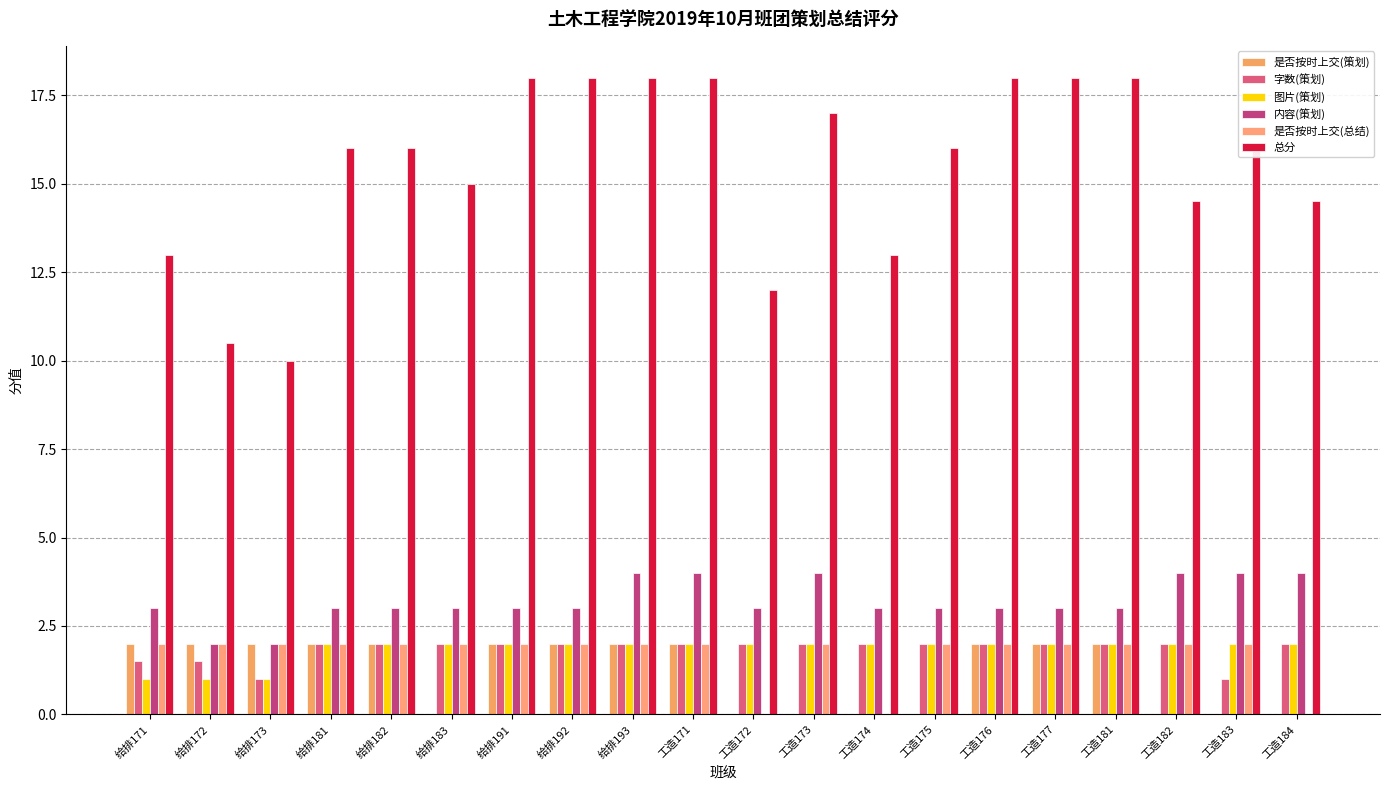

What is the sum of the 内容(策划) values at 给排172 and 给排173?

4.0